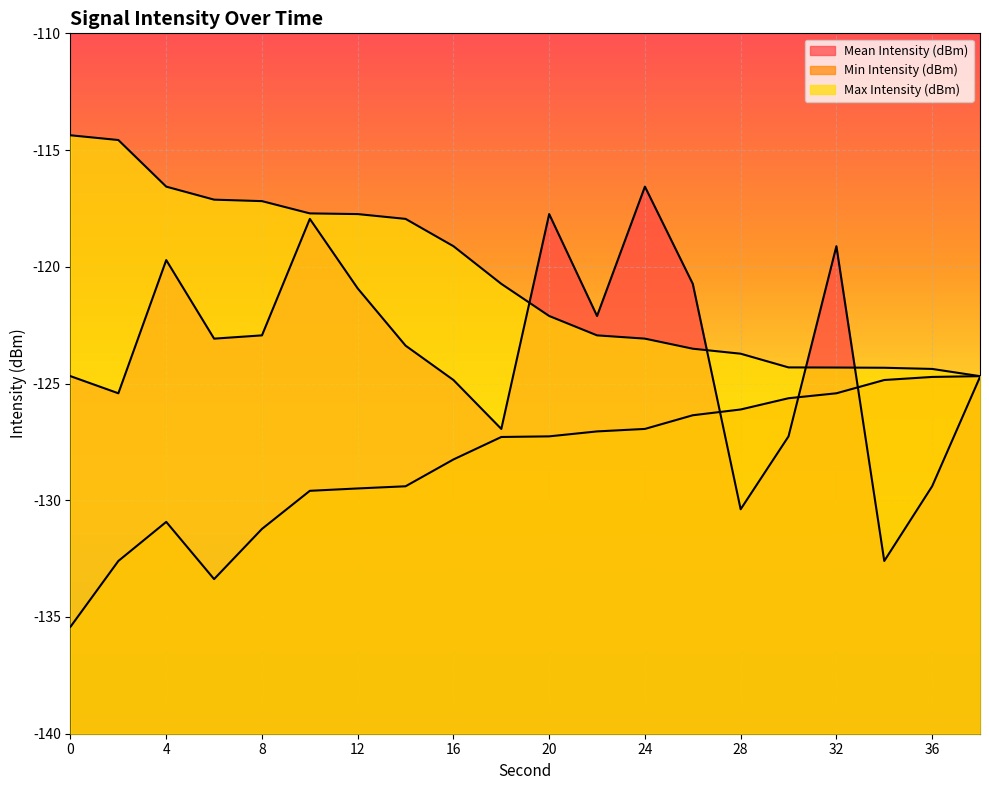

What is the sum of the Min Intensity (dBm) values at 14 and 24?

-256.3